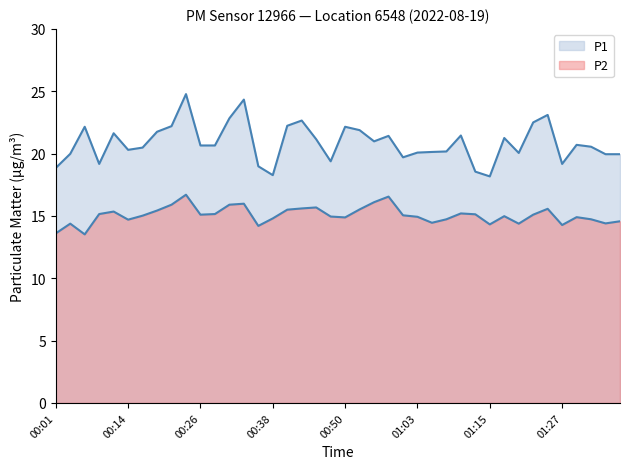

Which series has the largest total across all categories?

P1